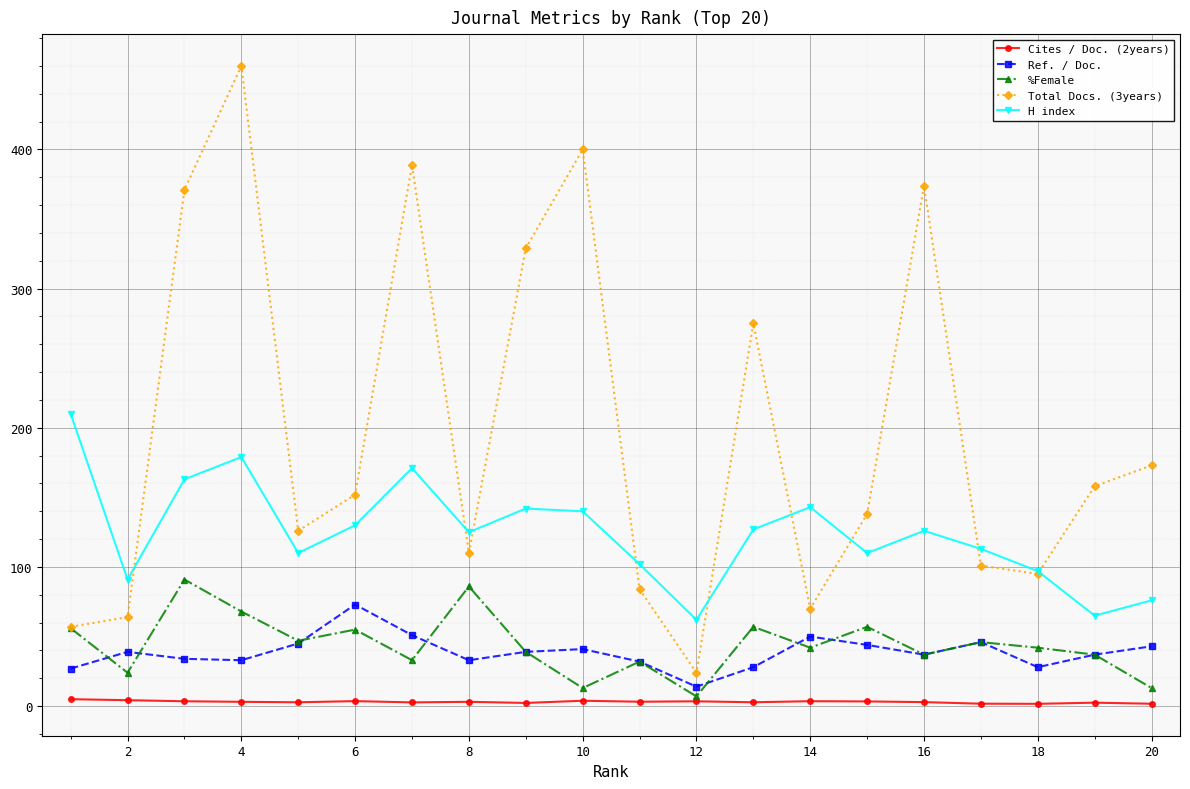

What is the maximum value for H index?

210.0